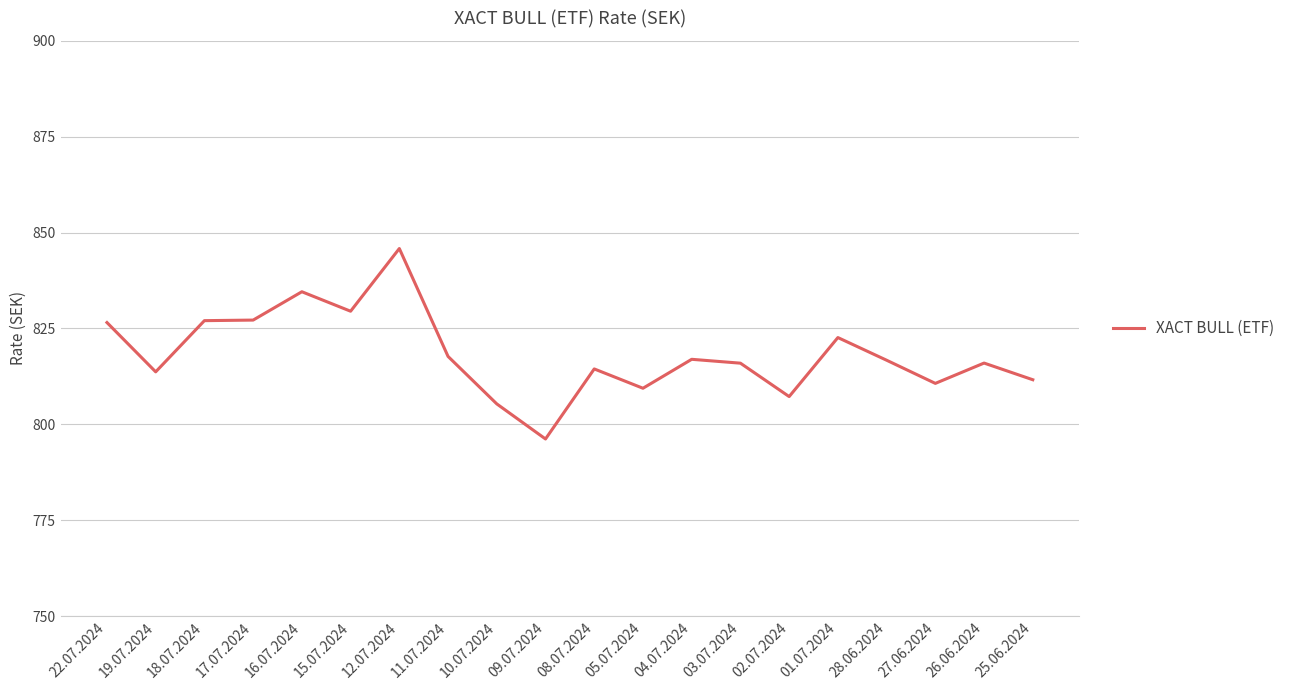

Which has a higher value, 19.07.2024 or 01.07.2024?

01.07.2024